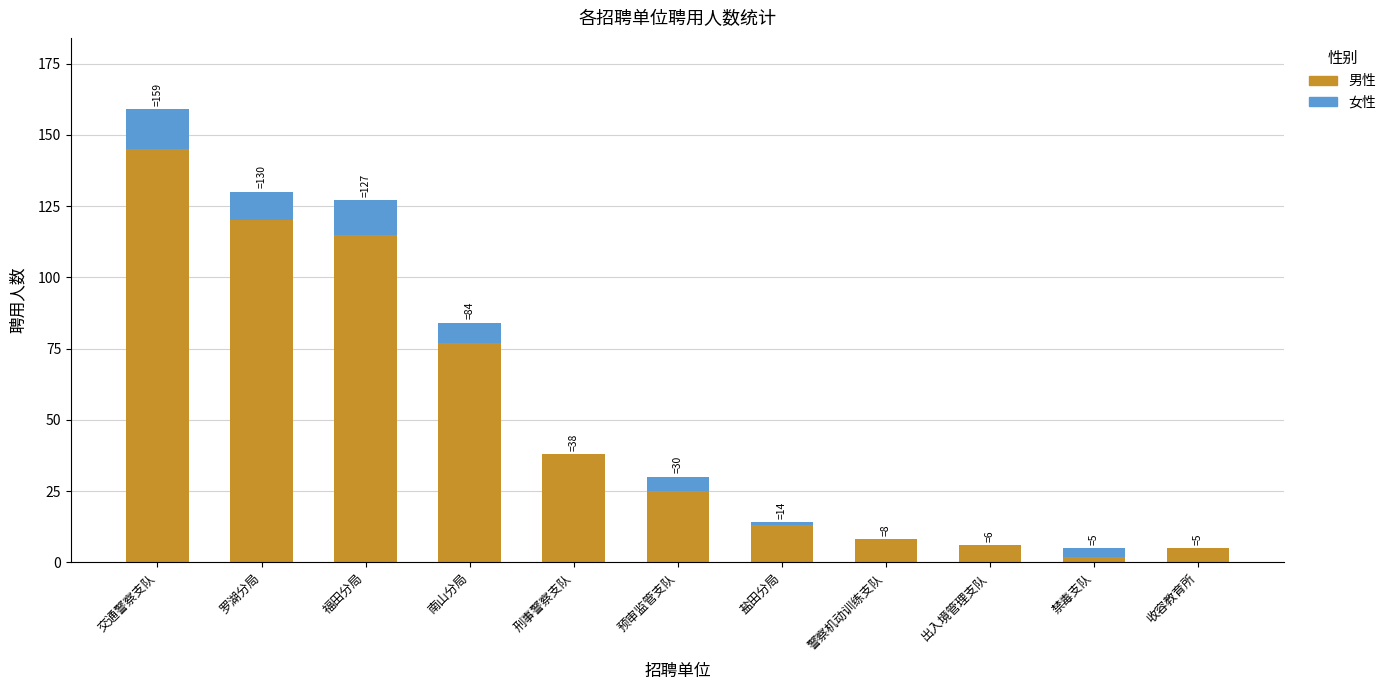

At which category is the sum across all series the highest?

交通警察支队